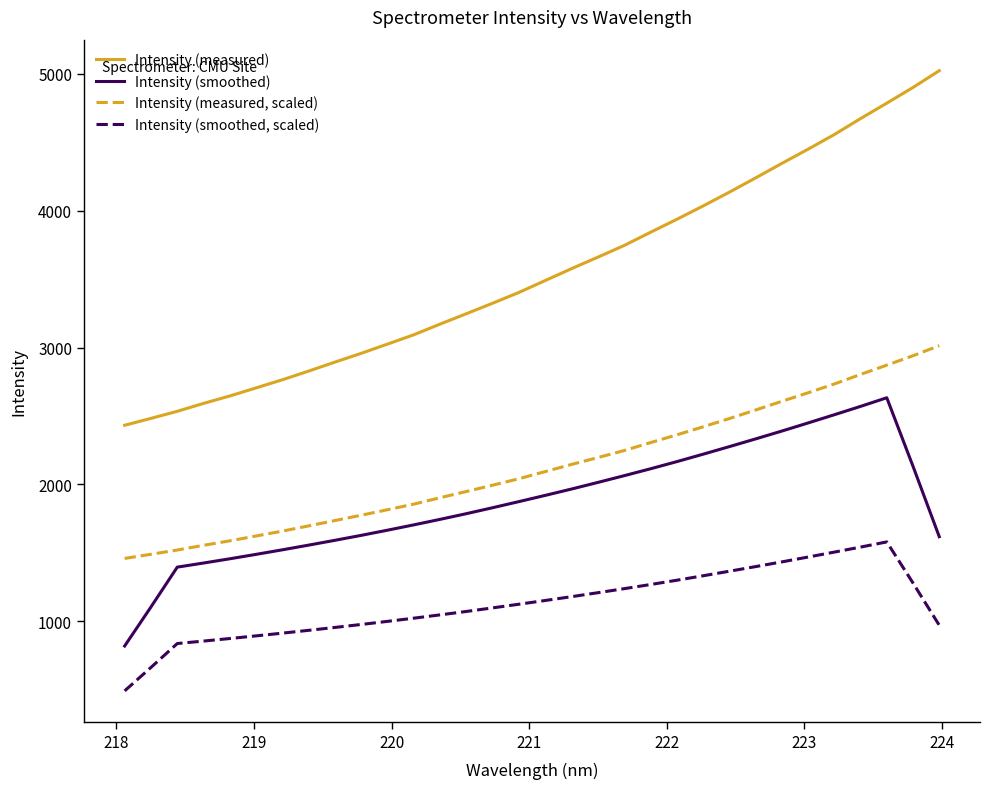

What is the greatest value displayed?

5022.7